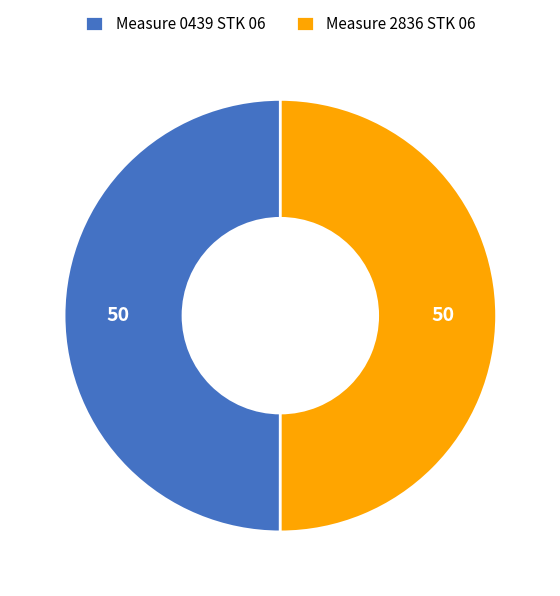

Approximately how many times larger is the value at Measure 2836 STK 06 compared to Measure 0439 STK 06?

1.0